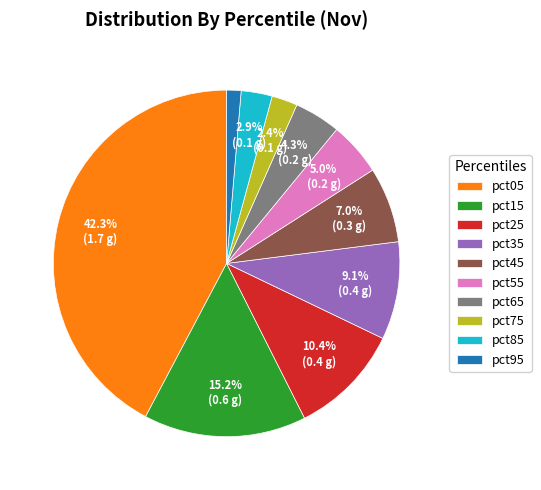

Is it true that pct25 is 10% of the pie?

True